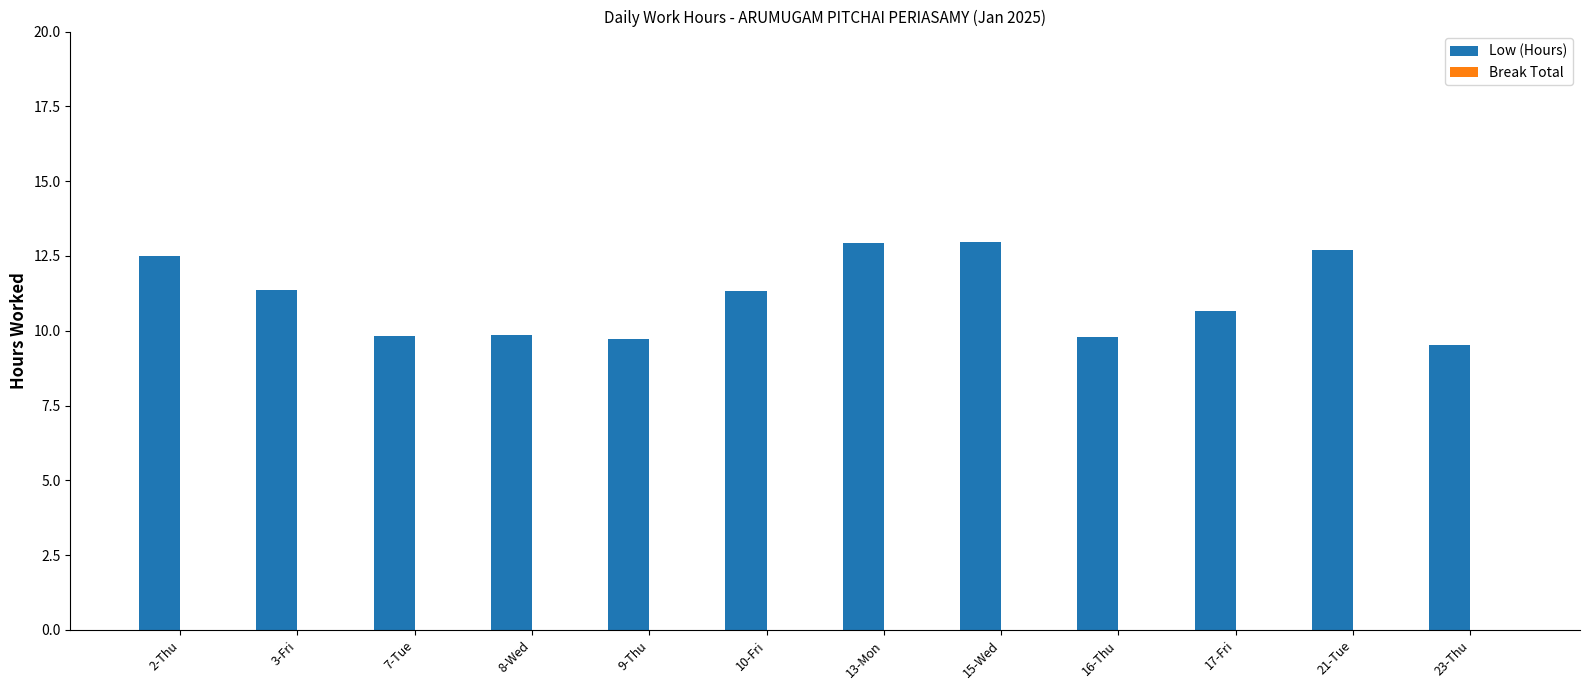

How many values are between 9 and 12?

8